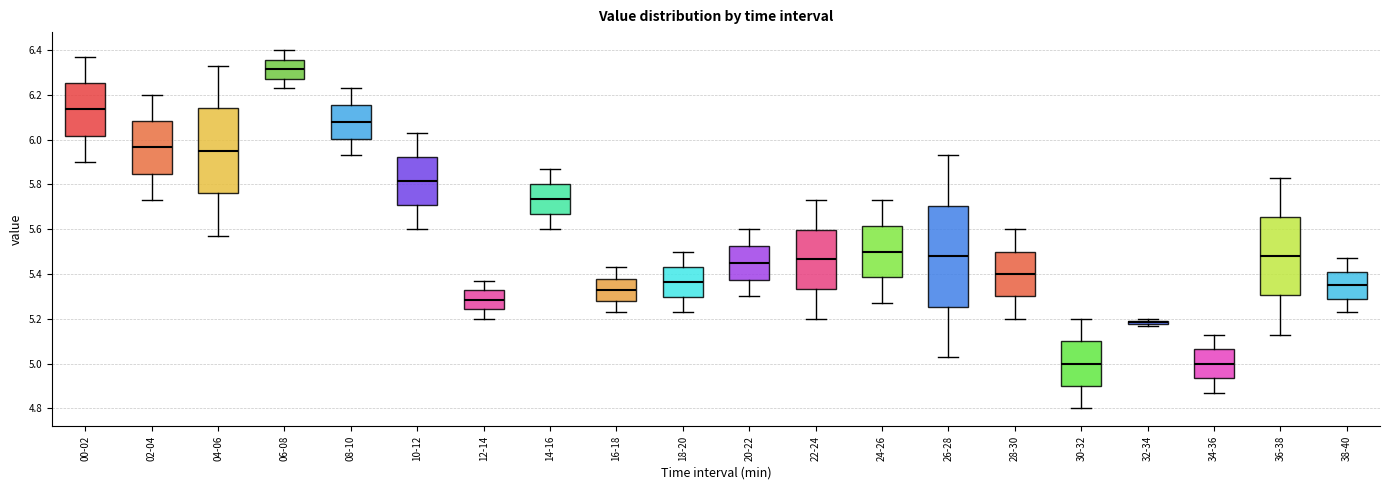

Which box has the highest median line?

06-08